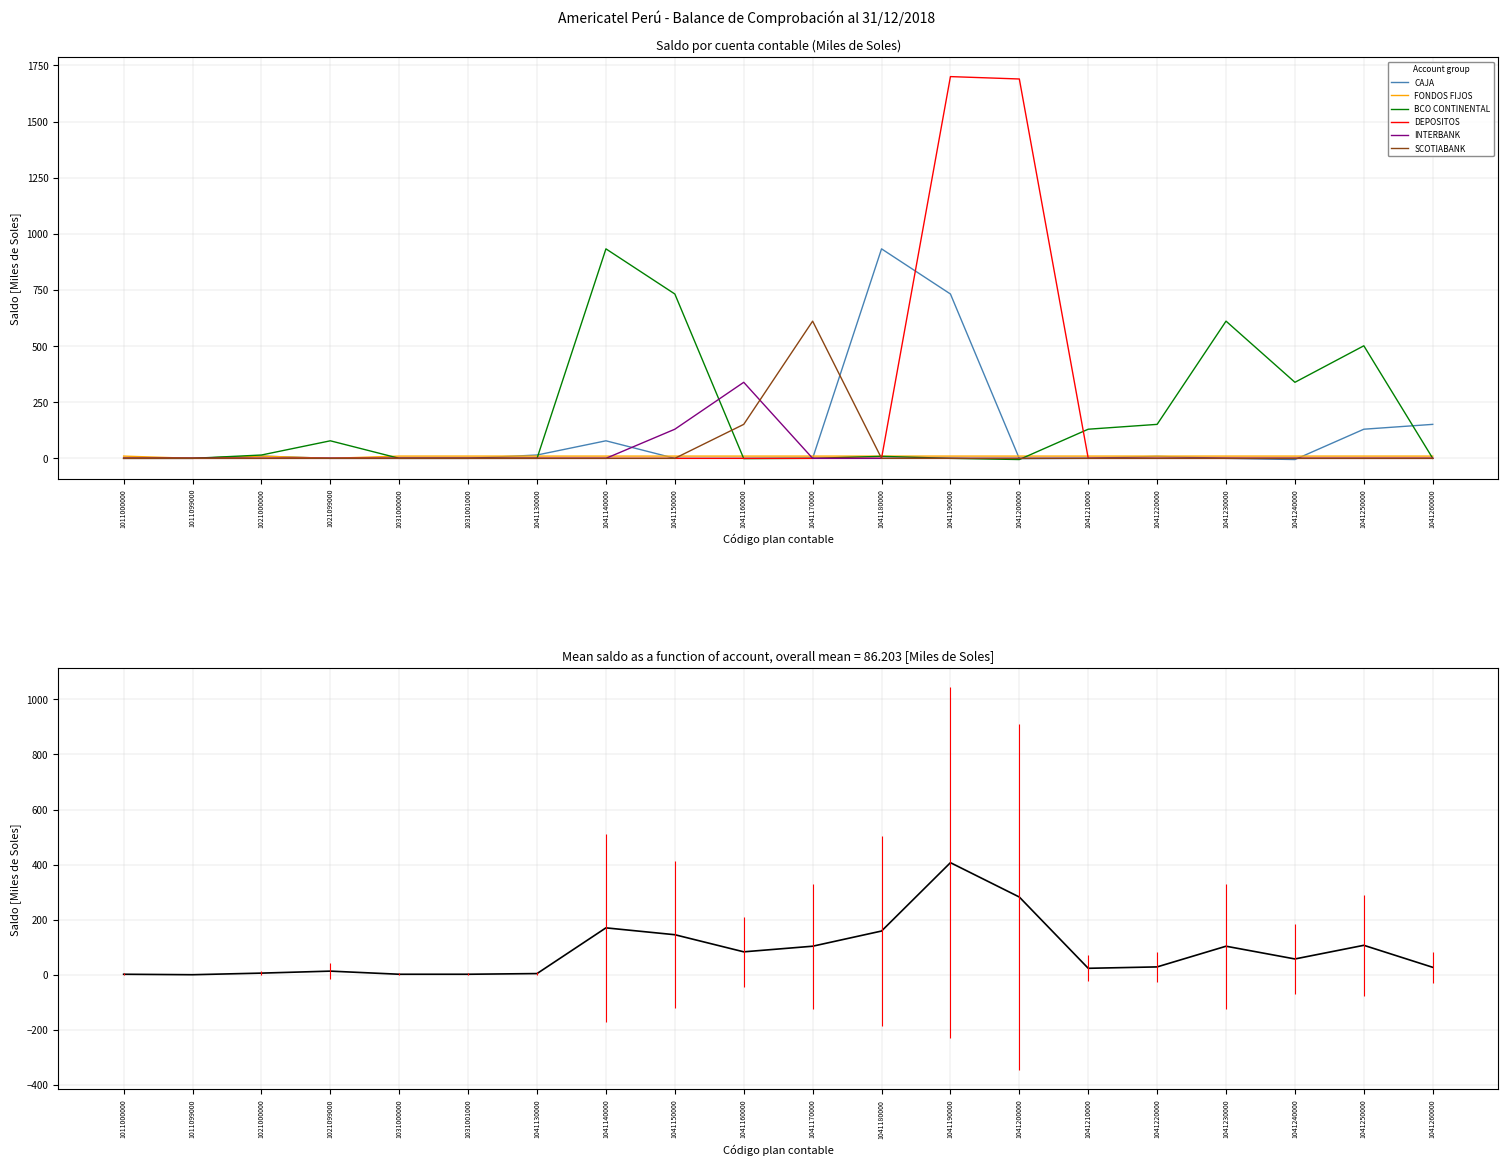

List the labels in order of BCO CONTINENTAL value, largest first.

1041140000, 1041150000, 1041230000, 1041250000, 1041240000, 1041220000, 1041210000, 1021099000, 1021000000, 1041180000, 1041130000, 1041170000, 1011000000, 1011099000, 1031000000, 1031001000, 1041260000, 1041190000, 1041160000, 1041200000